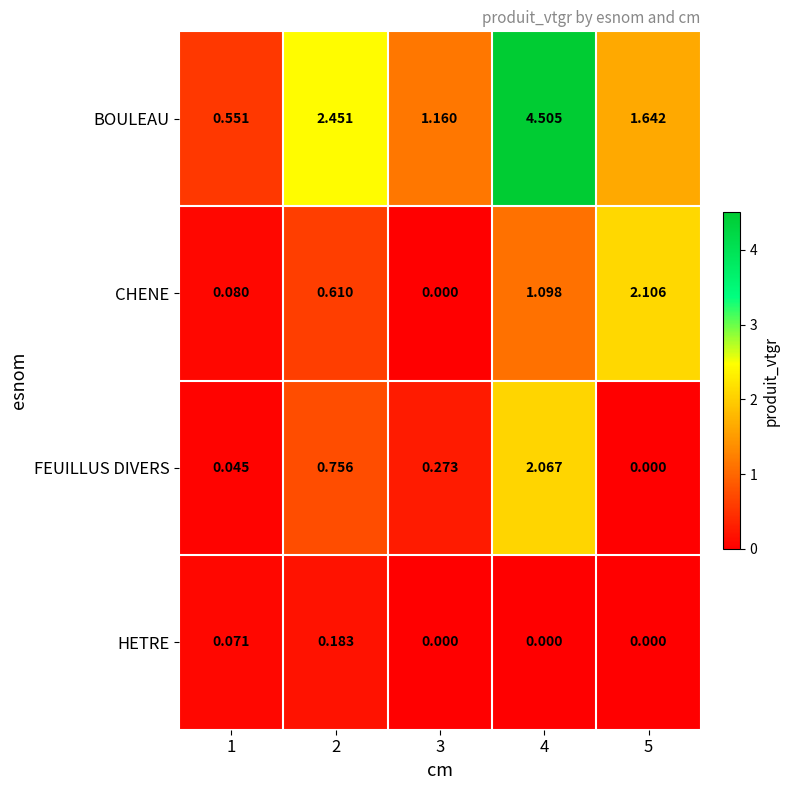

At which category is the sum across all series the highest?

4